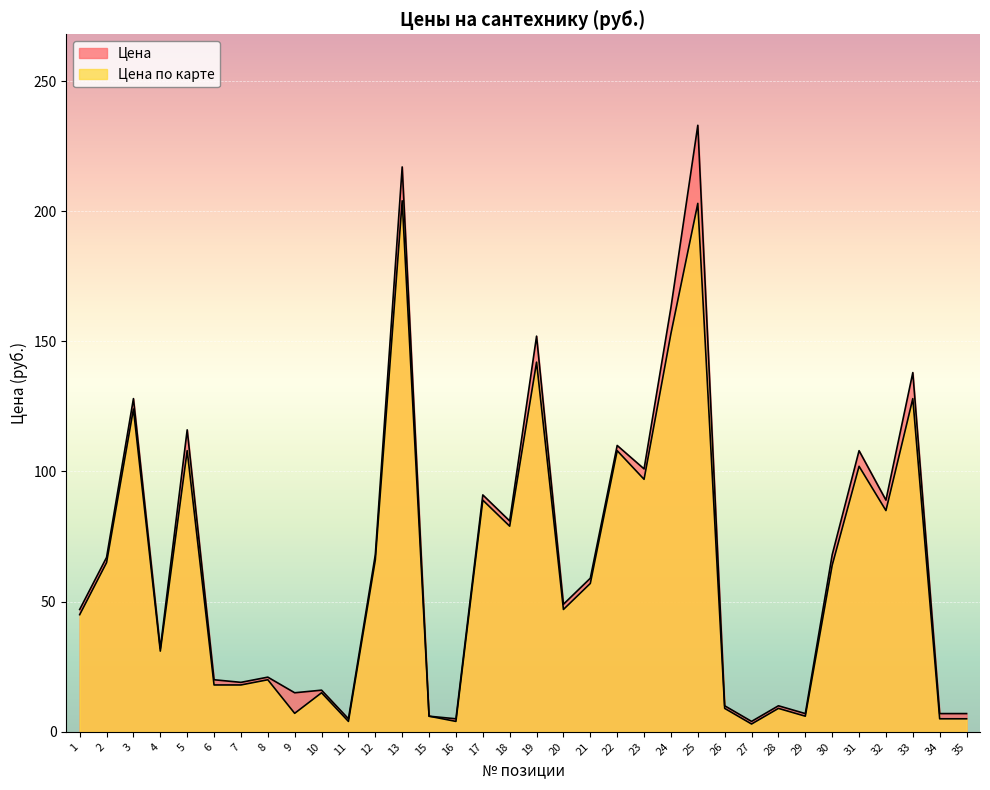

In Цена по карте, how many points are higher than both neighbors (excluding endpoints)?

12